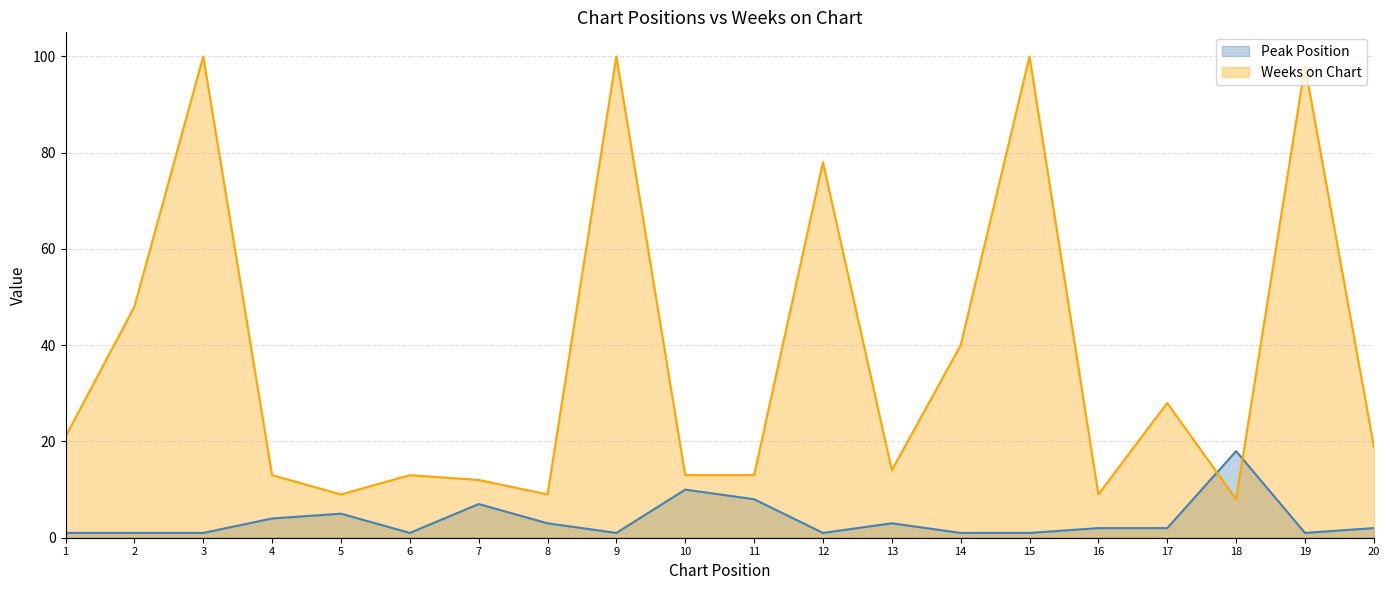

What is the value of the Peak Position point at the 10th from the left?

10